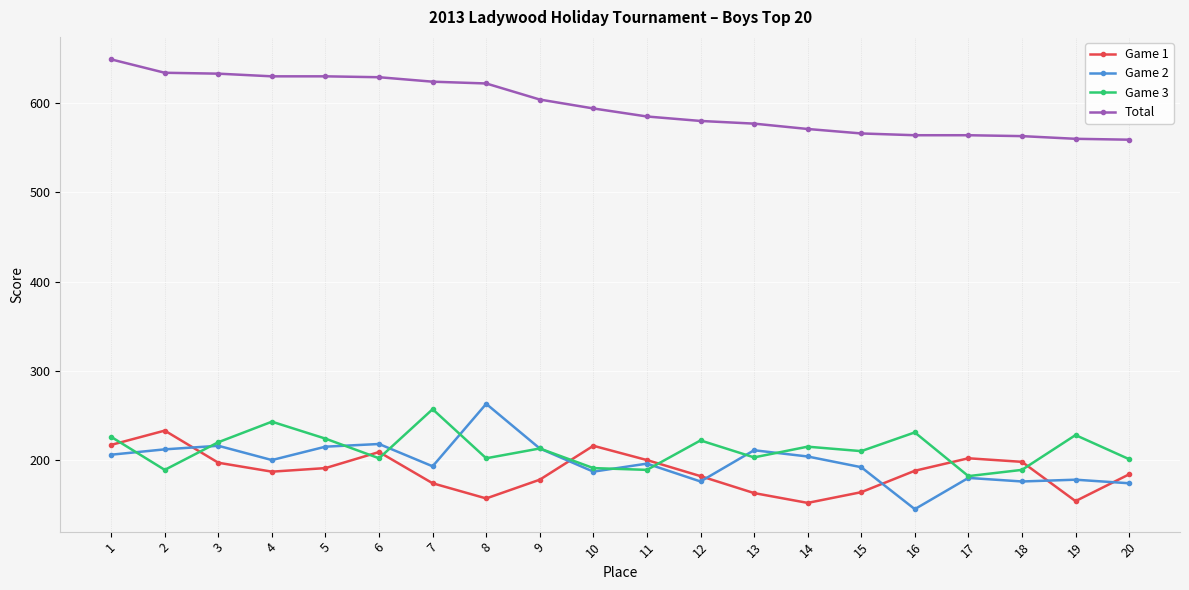

What is the sum of all Game 1 values?

3746